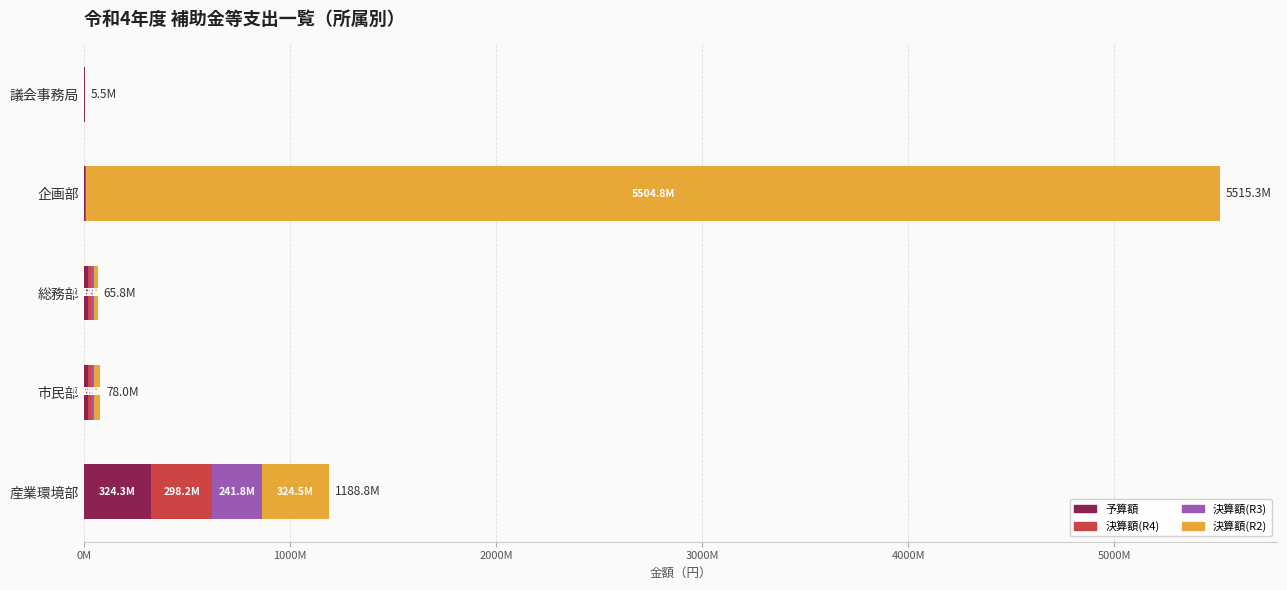

Which series has the largest total across all categories?

決算額(R2)